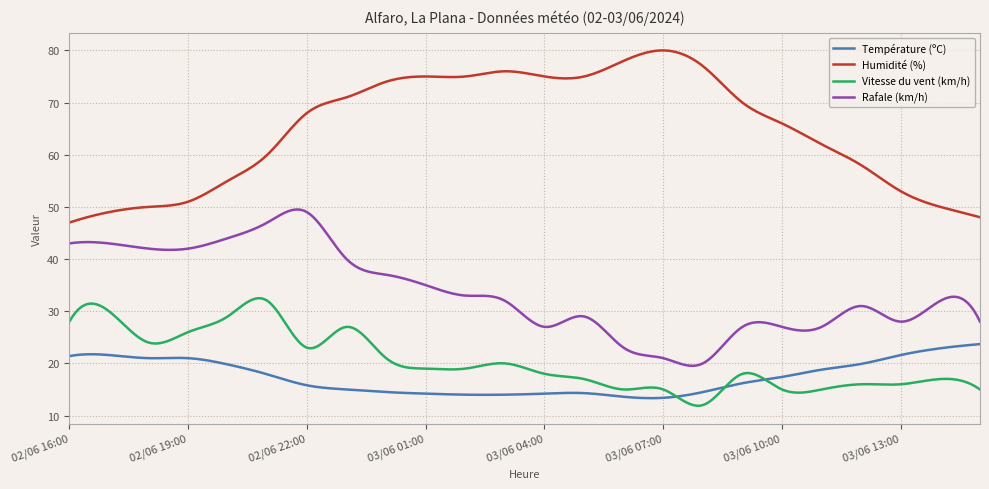

List the series in order of their peak value, lowest first.

Température (ºC), Vitesse du vent (km/h), Rafale (km/h), Humidité (%)